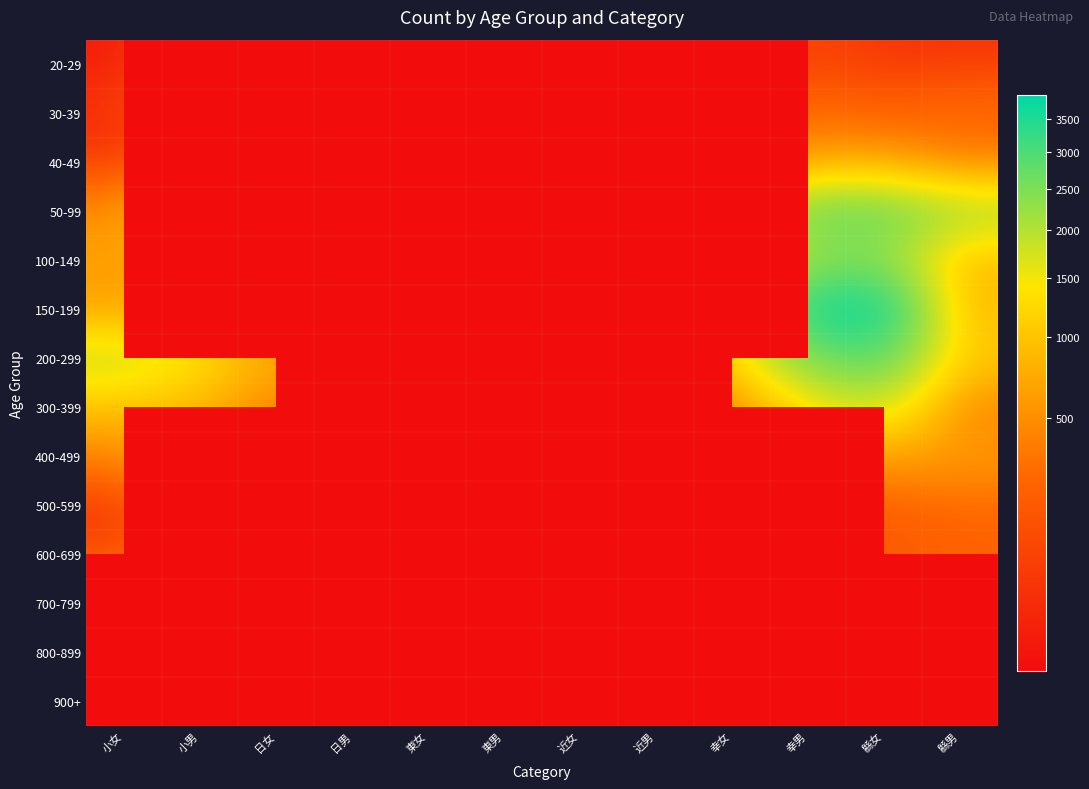

True or false: 700-799 has a value of 123.0 at 幸男.

True